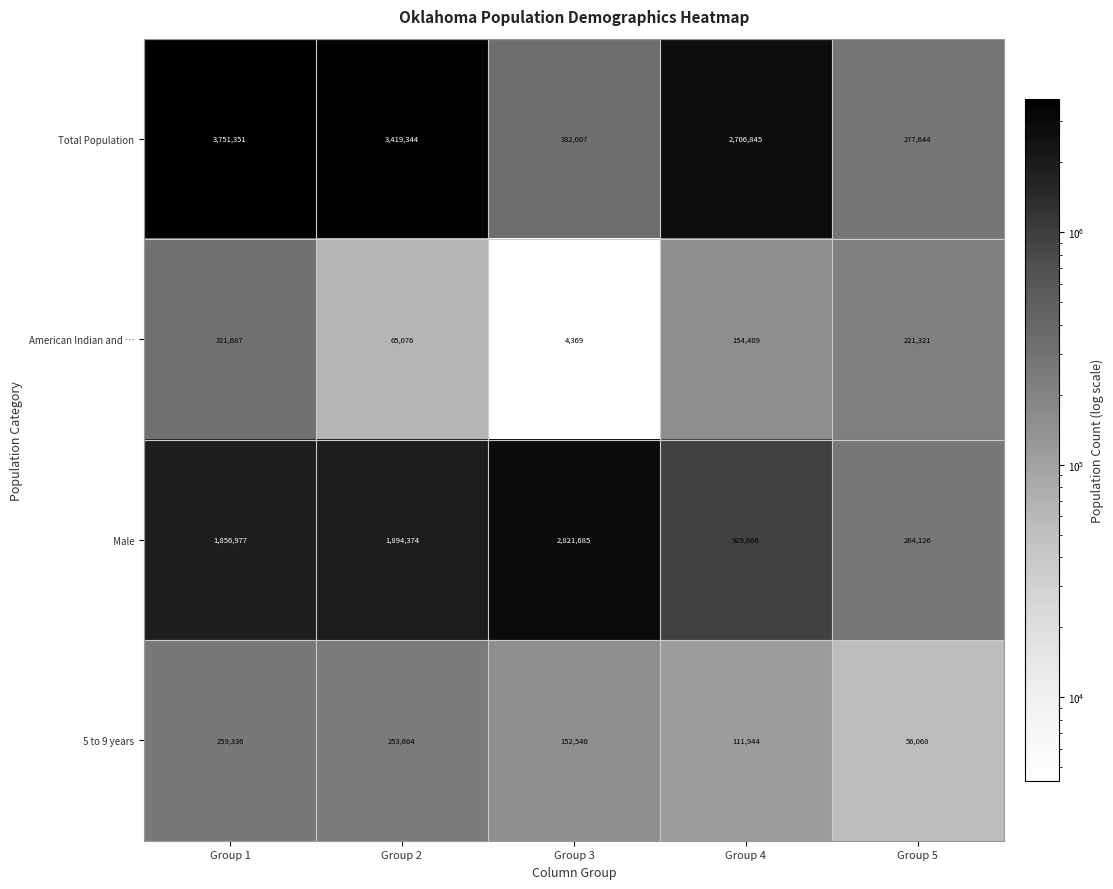

What is the maximum value shown in the chart?

3751351